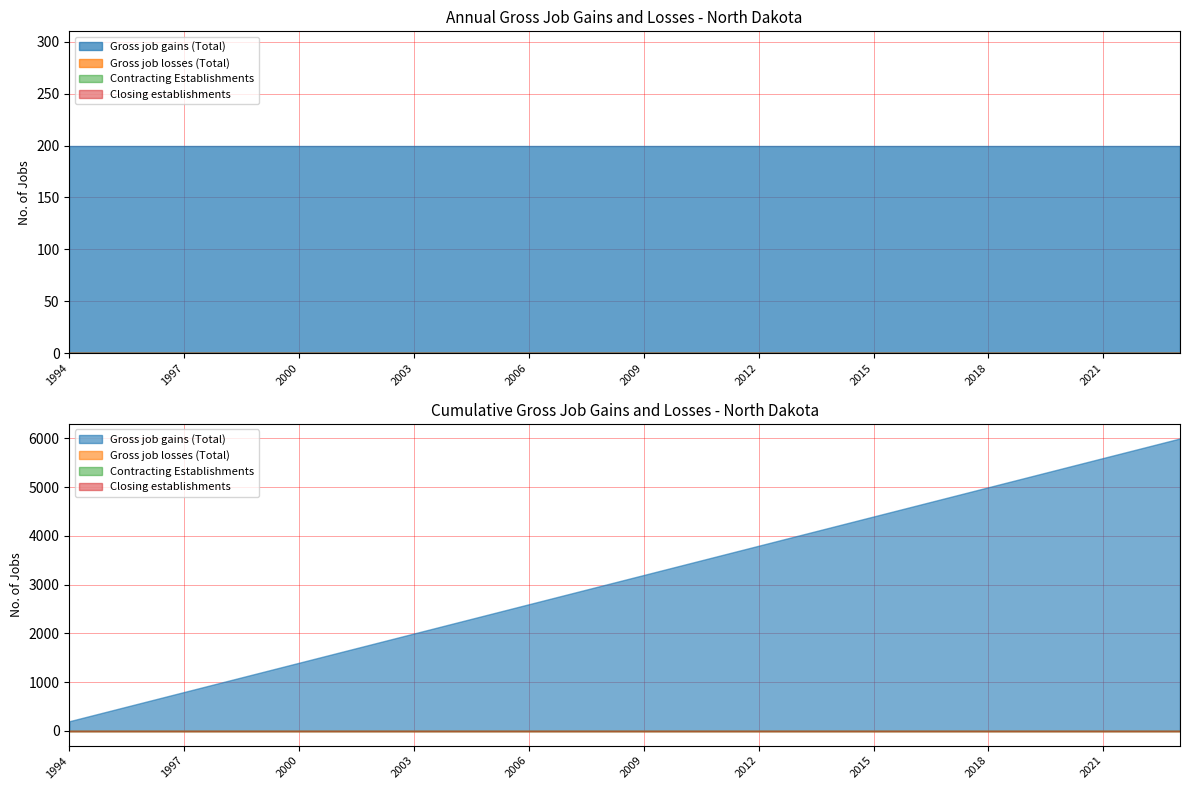

True or false: Gross job losses (Total) and Contracting Establishments cross at least once.

False